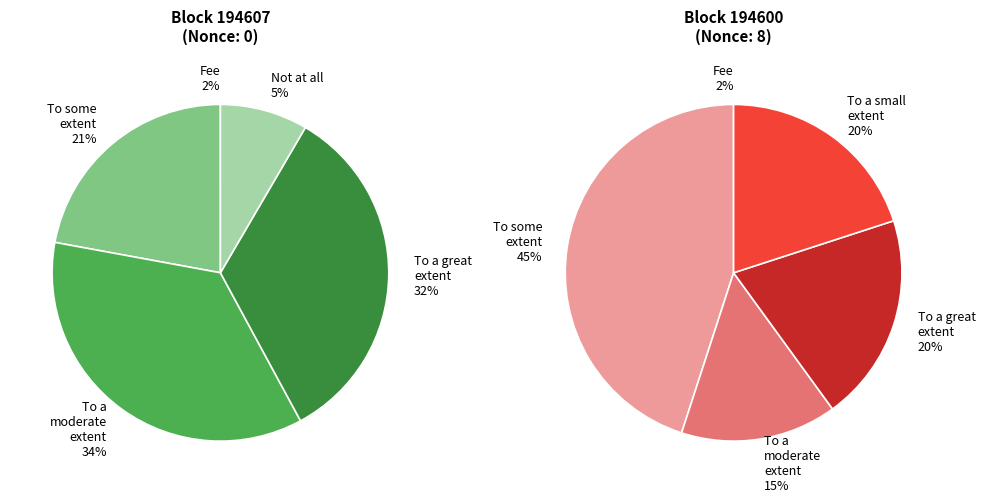

To the nearest percent, what portion does 194600 represent?

100%